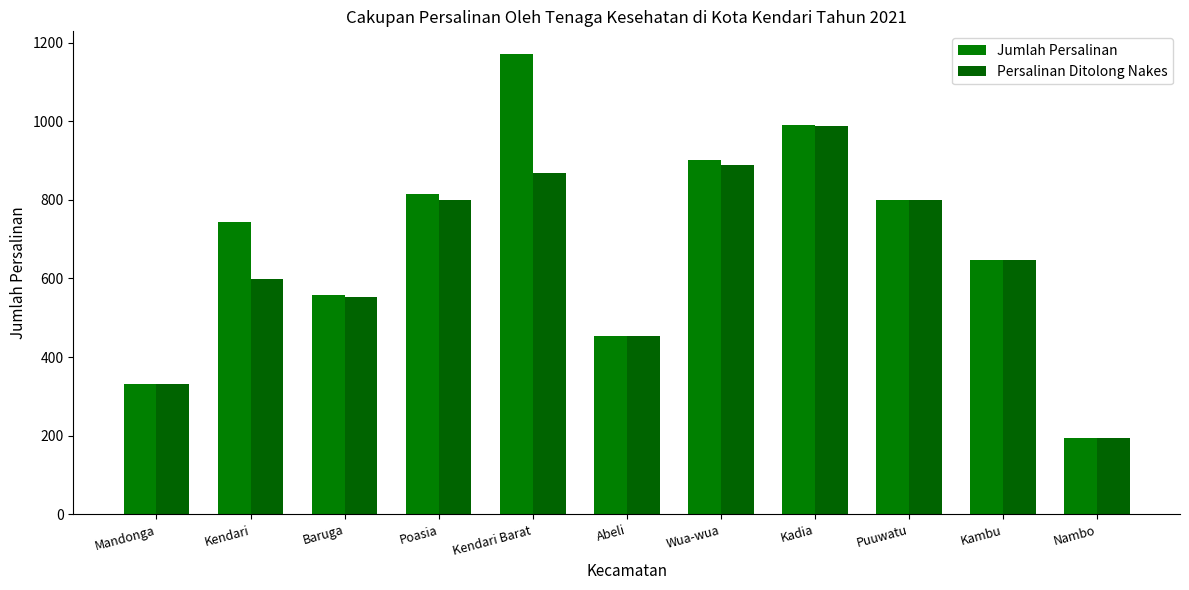

How many values in the Persalinan Ditolong Nakes series are below 646?

5